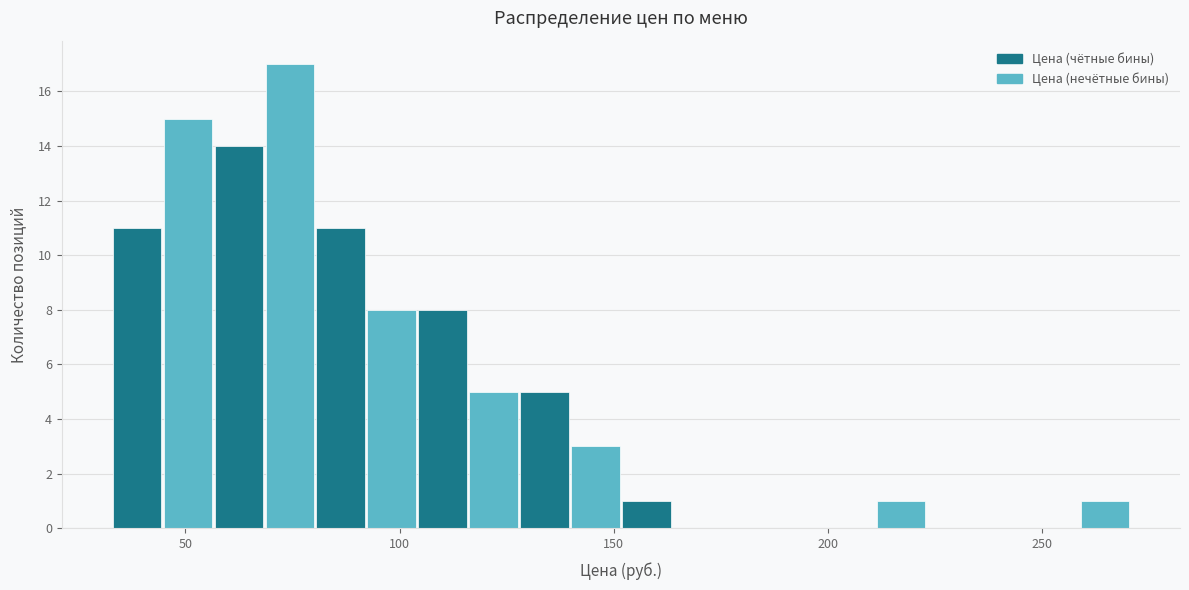

Around what value on the x-axis is the tallest bar? Give the approximate position of its centre, as read against the axis.

75